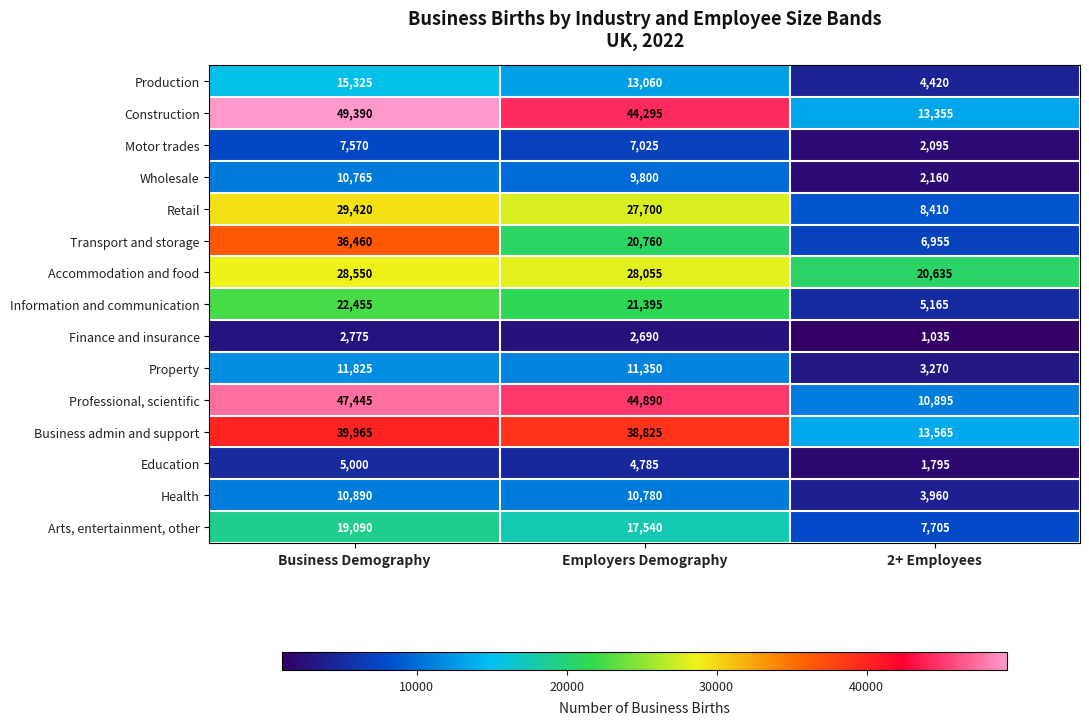

Which series has the largest total across all categories?

Construction